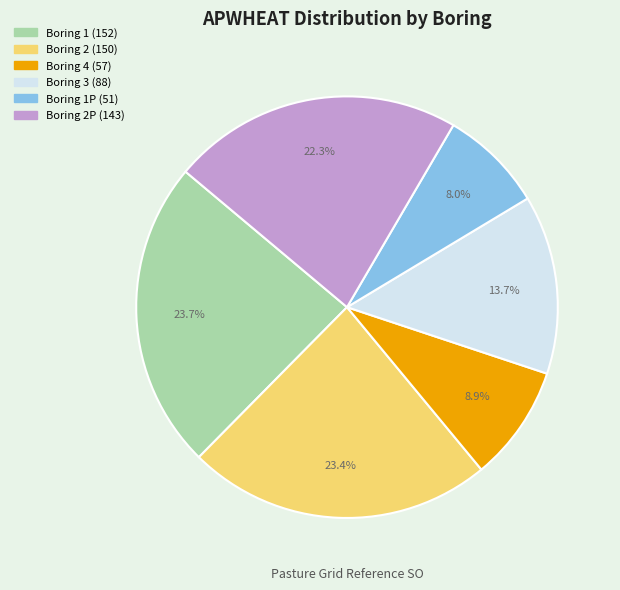

Is there a majority slice in this chart?

No